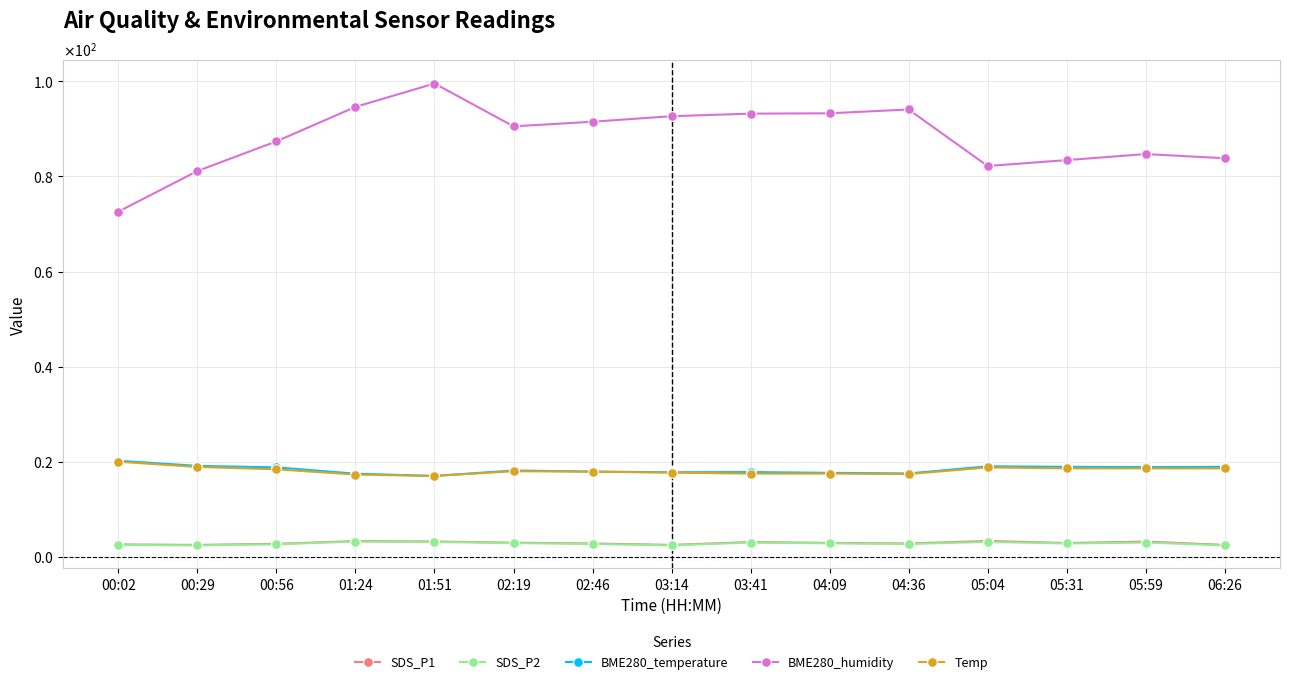

At which category is the sum across all series the highest?

01:51